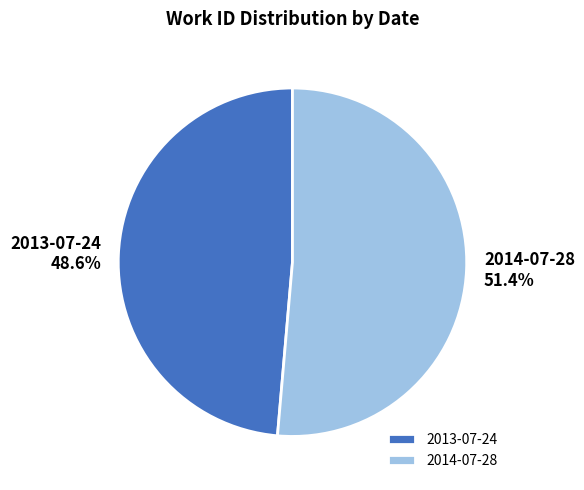

Rank the categories by value from lowest to highest.

2013-07-24, 2014-07-28